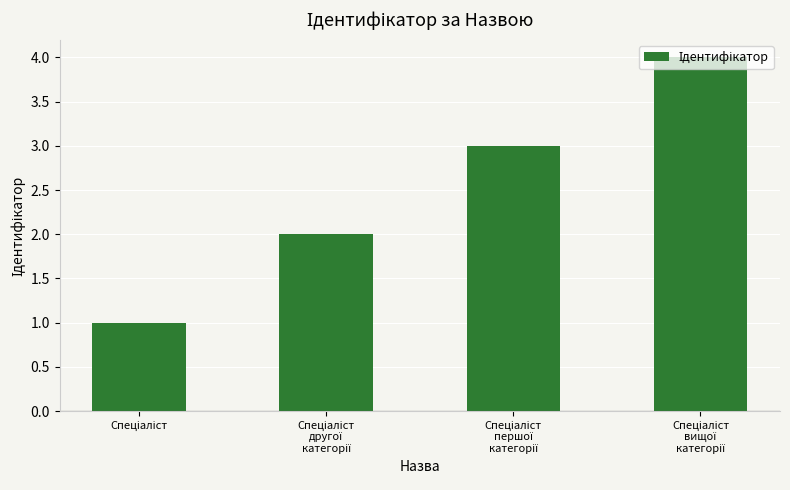

What is the difference between the maximum and minimum values?

3